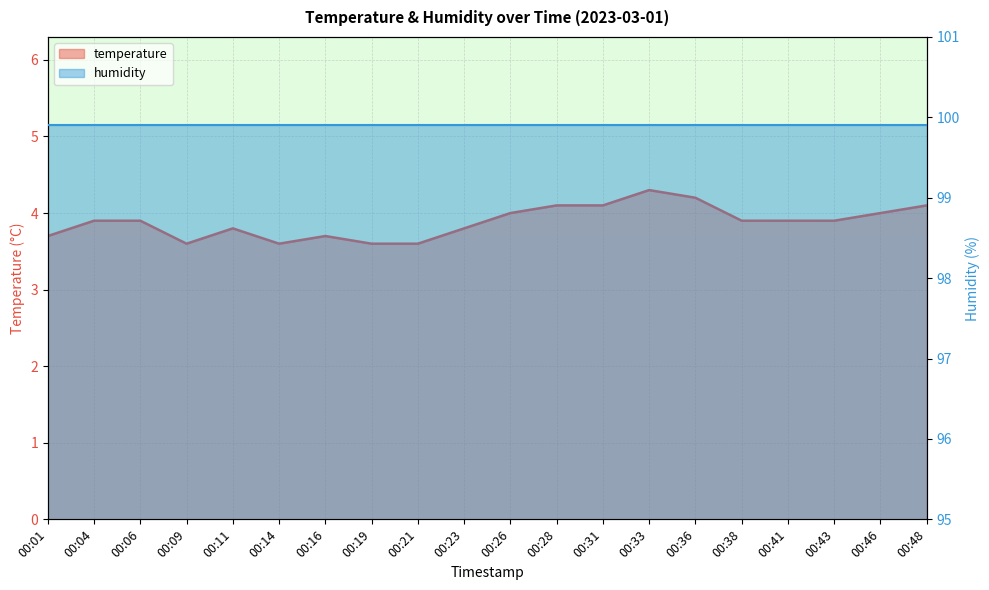

What is the average value?

3.9